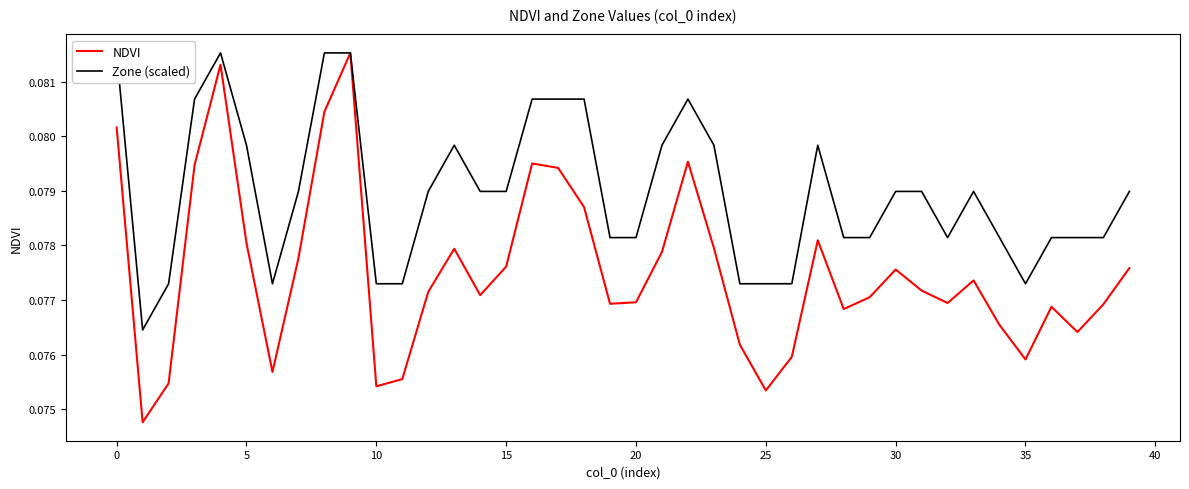

Is this an area chart (filled region under the line)?

No